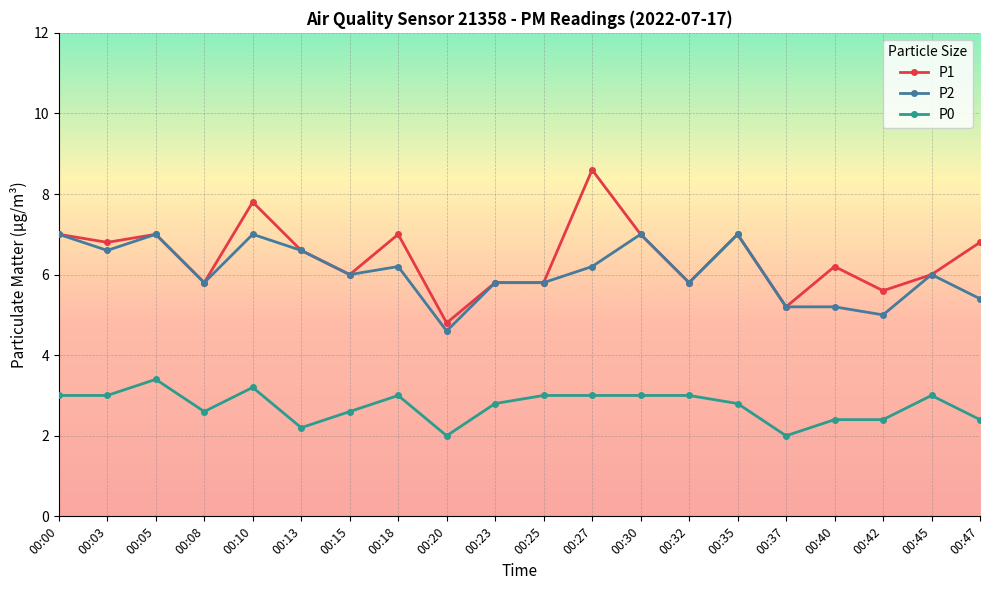

True or false: P2 has a value of 6.6 at 00:03.

True